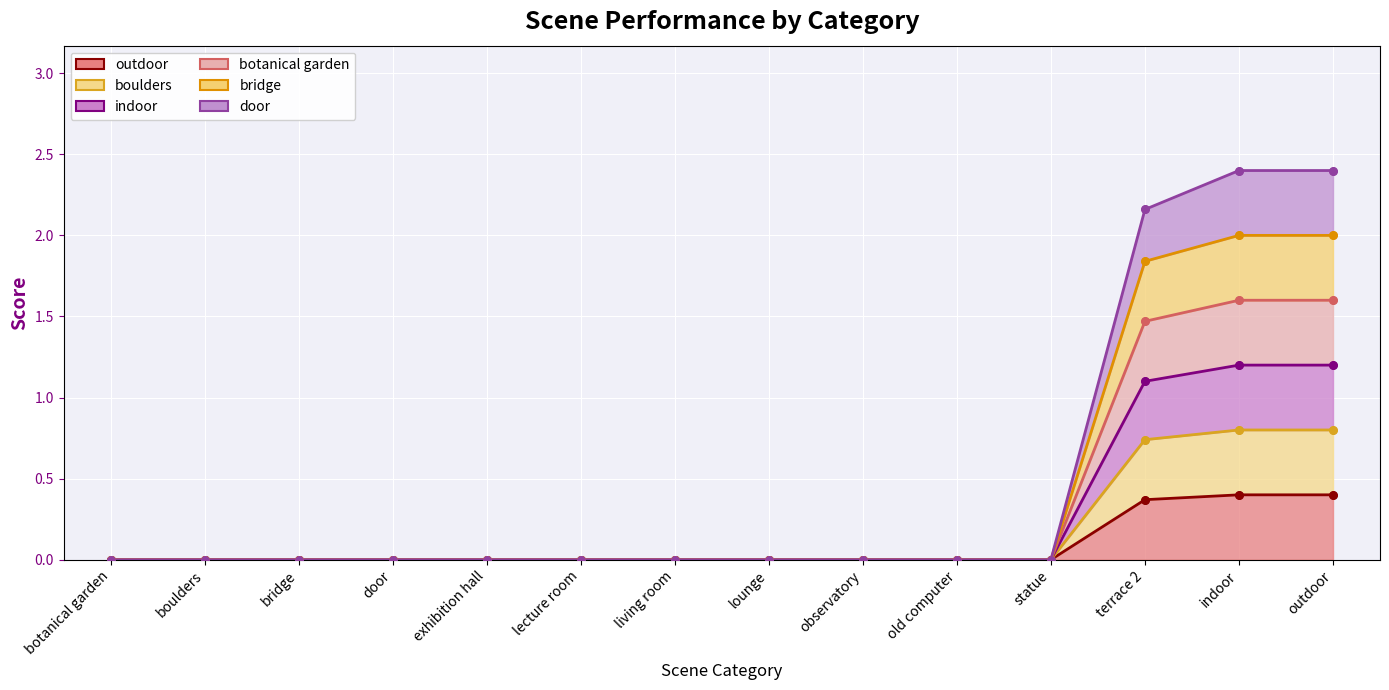

Which series has the widest spread of Y values?

indoor